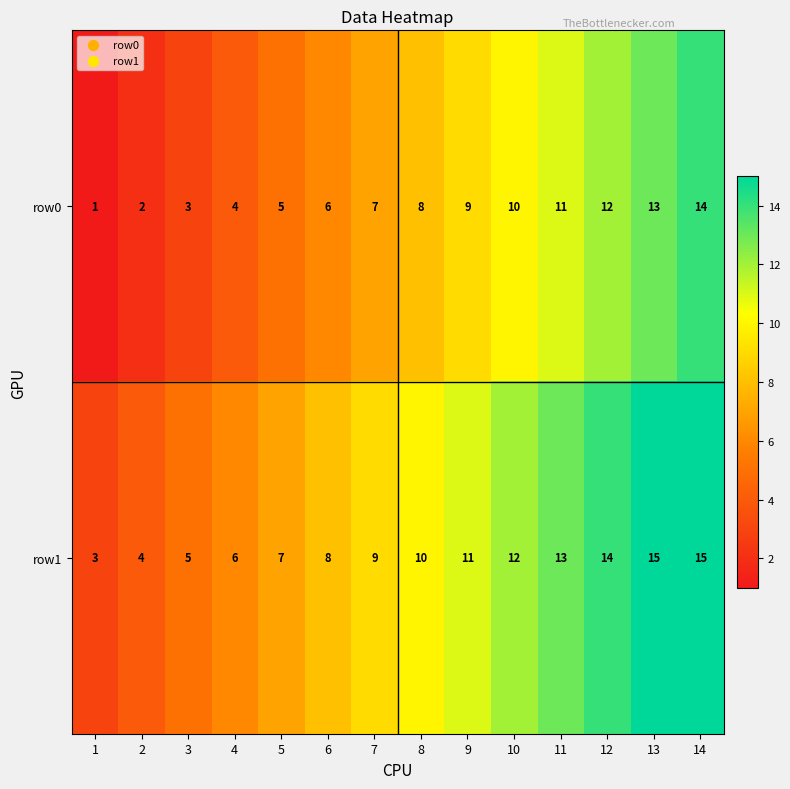

What is the greatest value displayed?

15